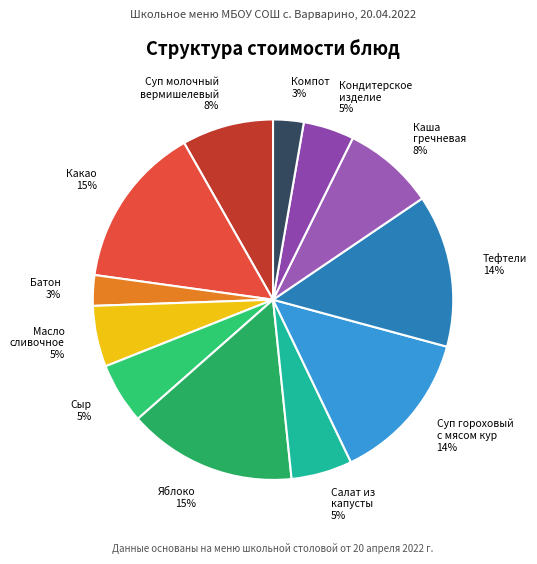

To the nearest percent, what percentage of the pie is Суп гороховый с мясом кур?

14%